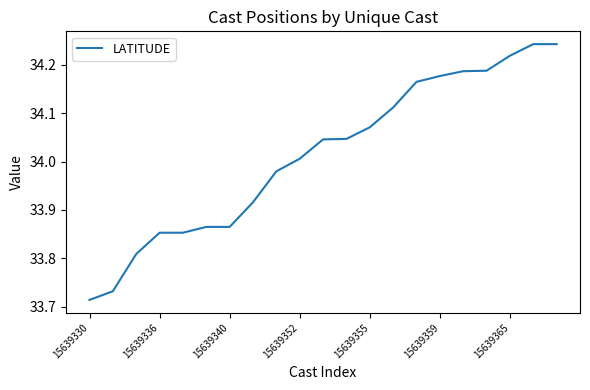

What is the difference between the maximum and minimum values?

0.5